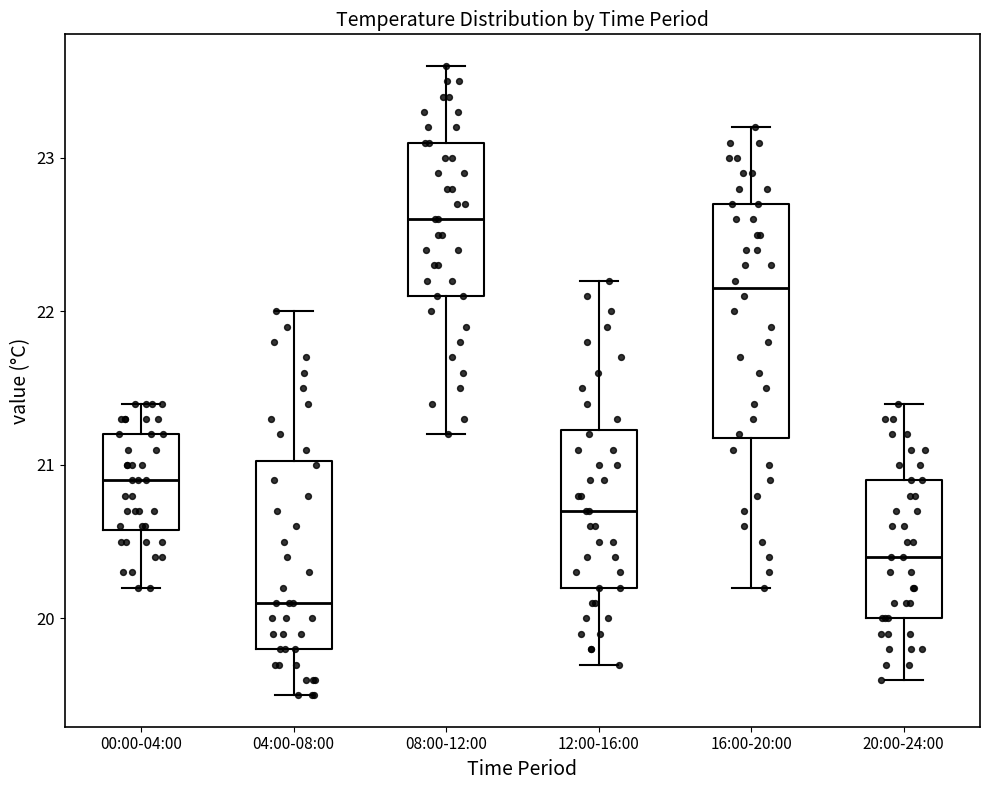

Reading left to right, transcribe this box plot: for each box, give where its median line is, the range the box spans, and where its two whiskers end, as read against the y-axis. The values are not printed on the chart, so give them approximately, as read against the axis.

00:00-04:00: median 20.9, box 20.6 to 21.2, whiskers 20.2 to 21.4
04:00-08:00: median 20.1, box 19.8 to 21.0, whiskers 19.5 to 22.0
08:00-12:00: median 22.6, box 22.1 to 23.1, whiskers 21.2 to 23.6
12:00-16:00: median 20.7, box 20.2 to 21.2, whiskers 19.7 to 22.2
16:00-20:00: median 22.2, box 21.2 to 22.7, whiskers 20.2 to 23.2
20:00-24:00: median 20.4, box 20.0 to 20.9, whiskers 19.6 to 21.4